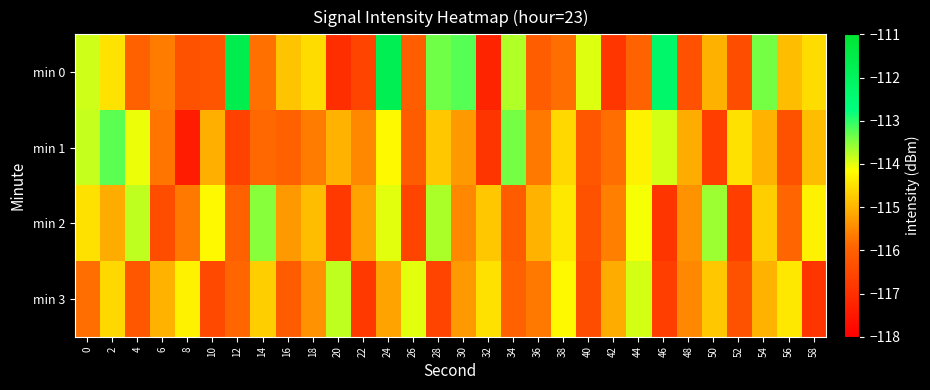

Count the number of data series in this chart.

4